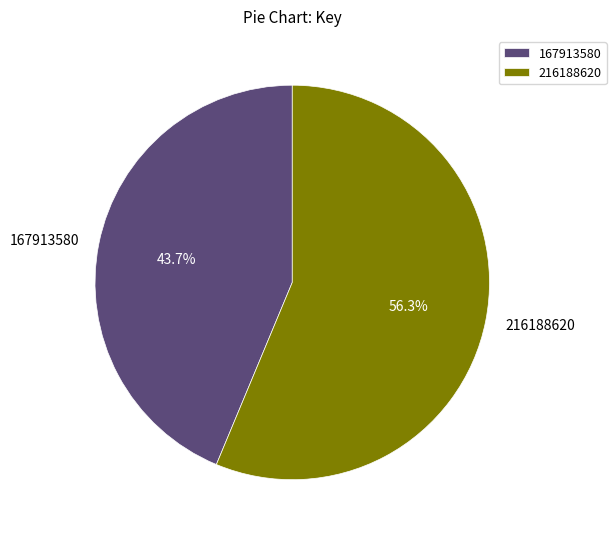

Approximately how many times larger is the value at 216188620 compared to 167913580?

1.3